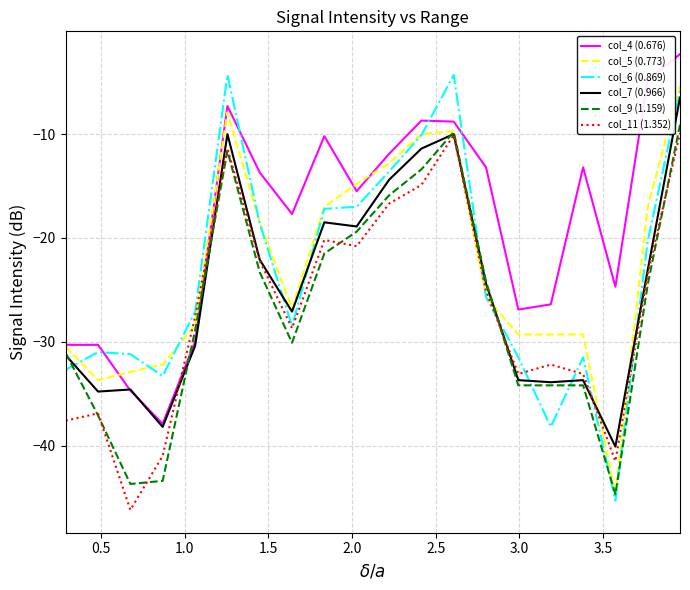

List the series in order of their peak value, lowest first.

col_11 (1.352), col_9 (1.159), col_7 (0.966), col_5 (0.773), col_6 (0.869), col_4 (0.676)